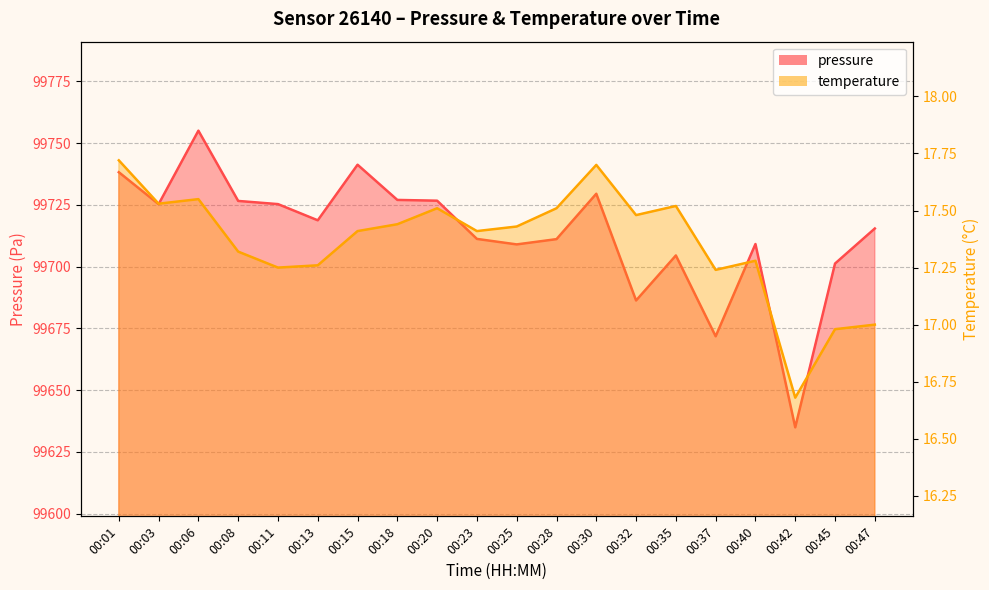

What is the value of the temperature point at the 18th from the left?

16.7